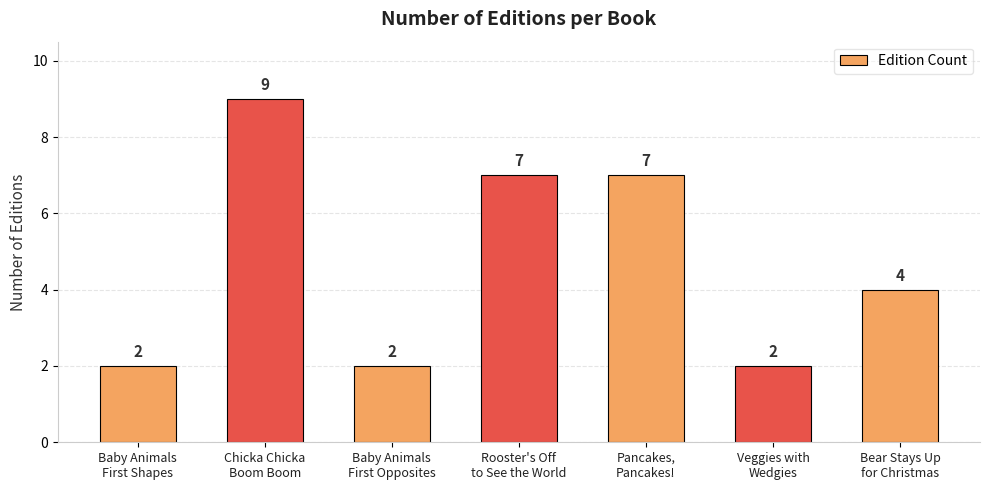

How many bars are there in total?

7